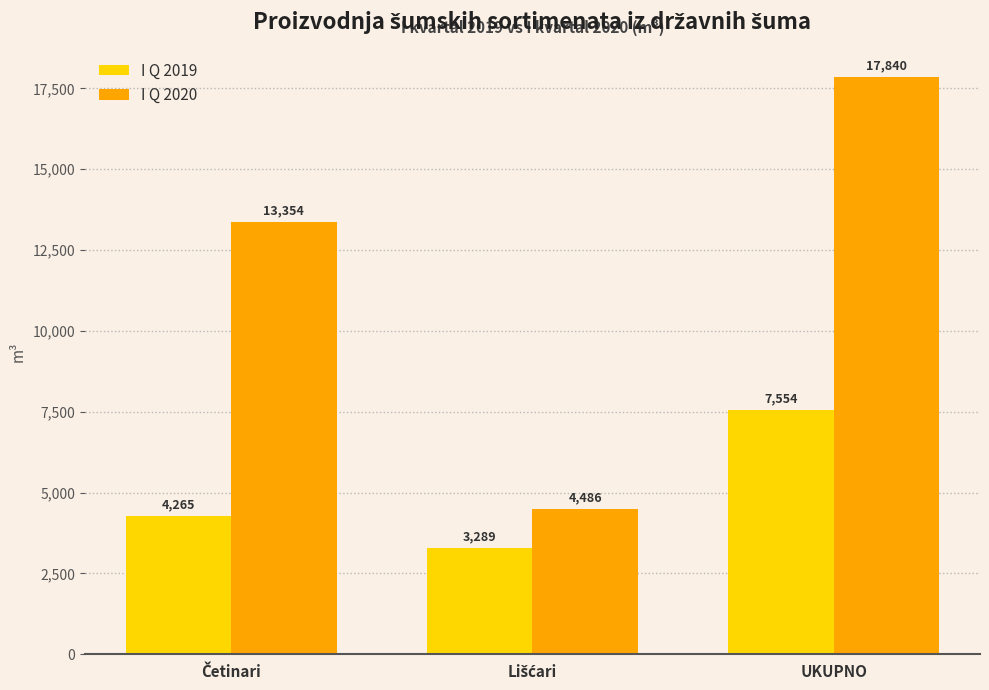

Which series has the largest total across all categories?

I Q 2020